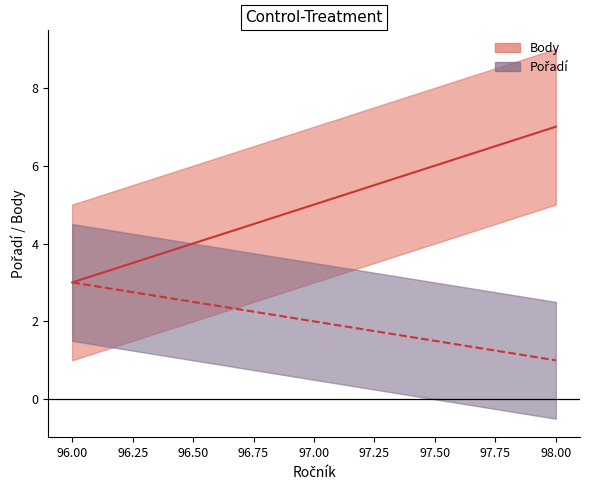

The value of Pořadí at Homolová Gabriela is 3. True or false?

False